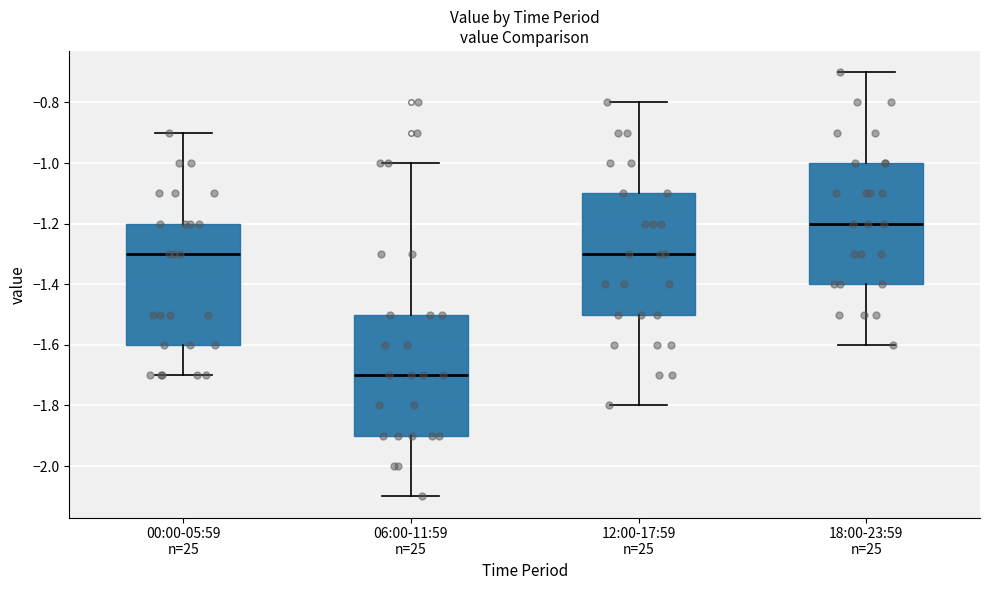

Reading left to right, transcribe this box plot: for each box, give where its median line is, the range the box spans, and where its two whiskers end, as read against the y-axis. The values are not printed on the chart, so give them approximately, as read against the axis.

00:00-05:59 n=25: median -1.3, box -1.6 to -1.2, whiskers -1.7 to -0.9
06:00-11:59 n=25: median -1.7, box -1.9 to -1.5, whiskers -2.1 to -1.0
12:00-17:59 n=25: median -1.3, box -1.5 to -1.1, whiskers -1.8 to -0.8
18:00-23:59 n=25: median -1.2, box -1.4 to -1.0, whiskers -1.6 to -0.7